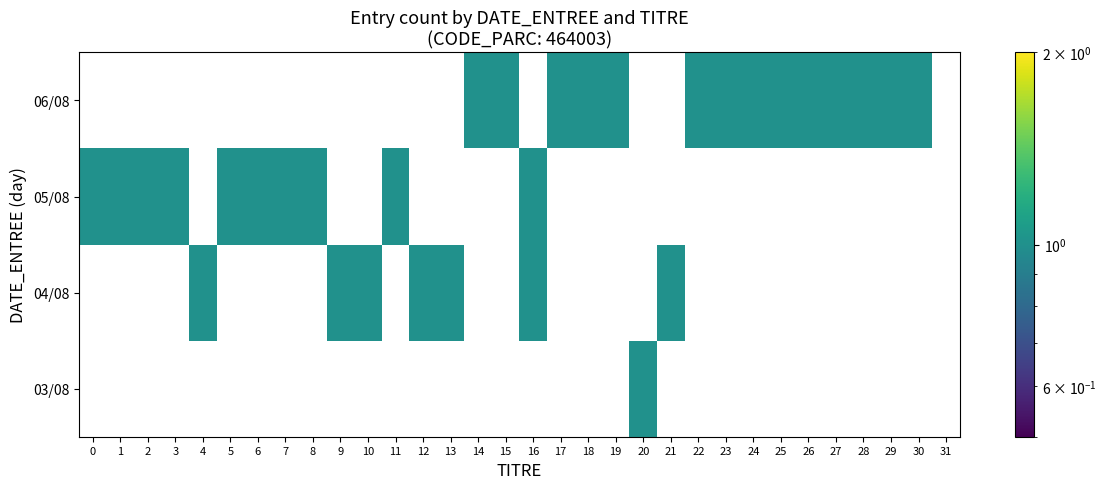

Rank the series by their maximum value, from lowest to highest.

03/08, 04/08, 05/08, 06/08